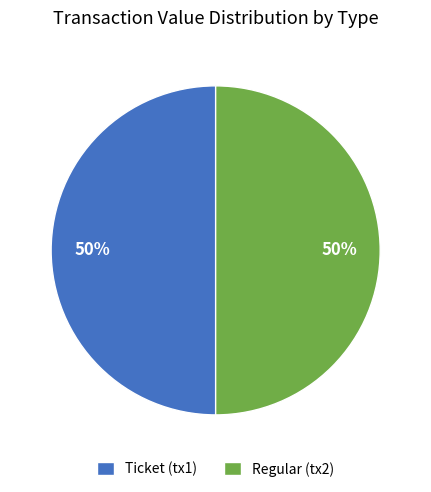

Do Ticket (tx1) and Regular (tx2) together represent more than half of the pie?

Yes